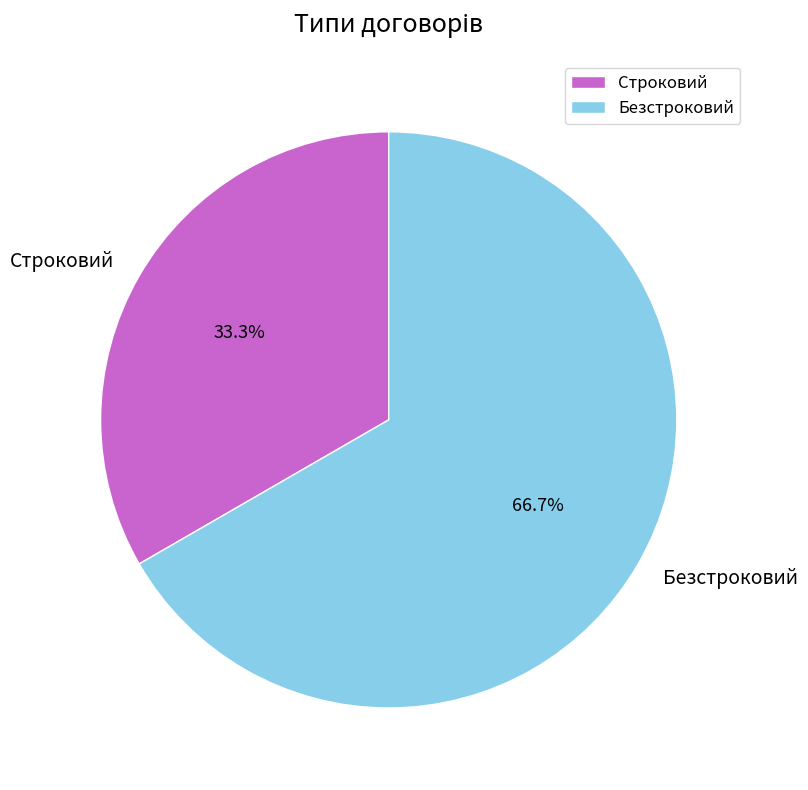

Between Безстроковий and Строковий, which is larger?

Безстроковий